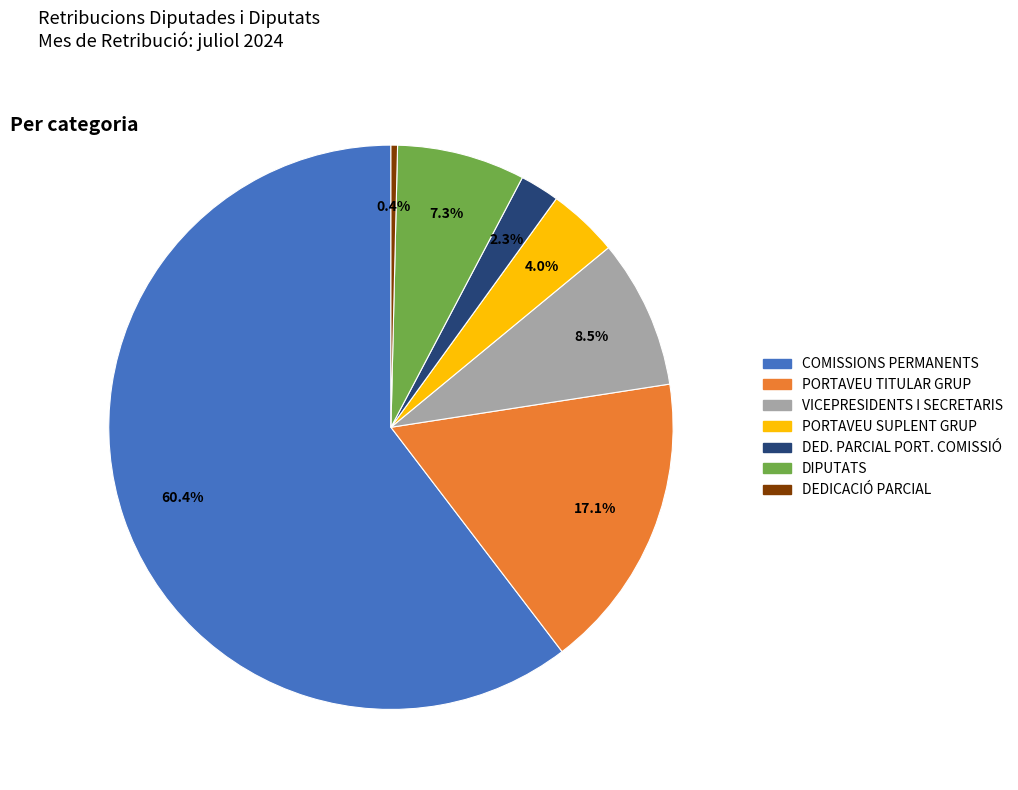

Which category has the biggest portion of the pie?

COMISSIONS PERMANENTS